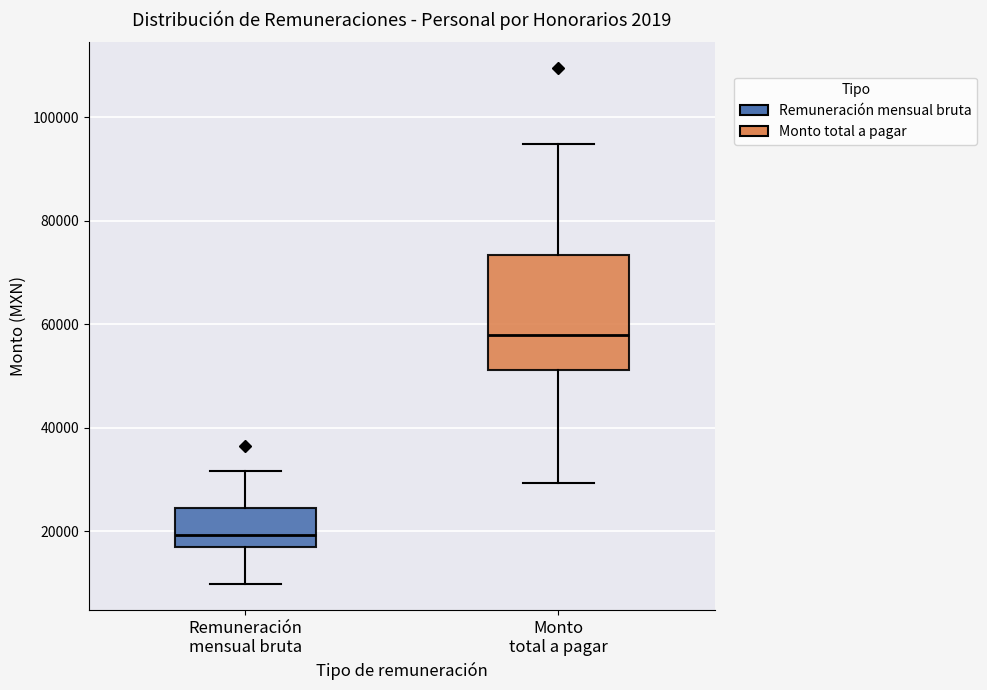

Which box has the highest median line?

Monto total a pagar